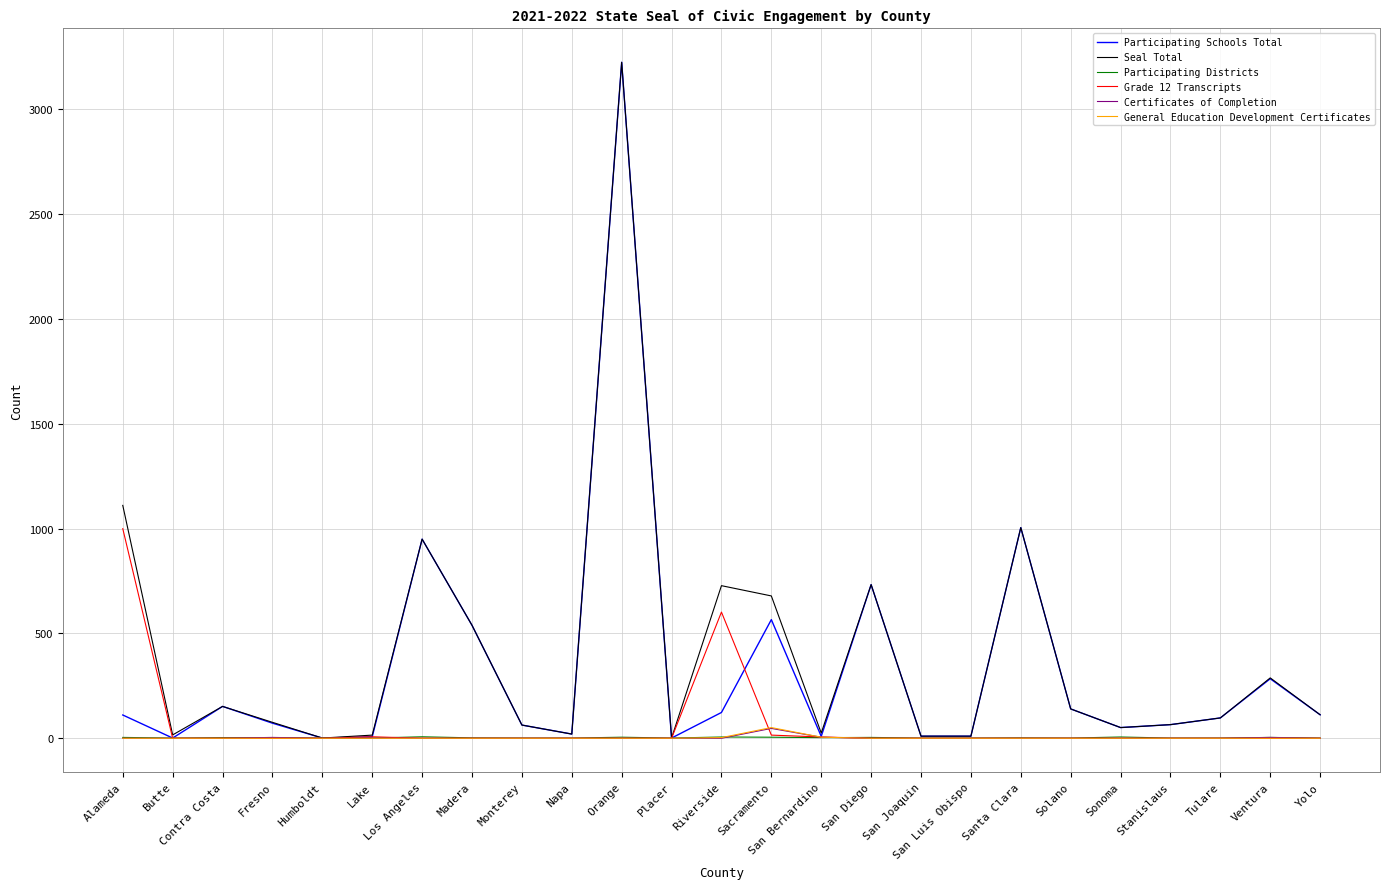

How many values in the Seal Total series are below 97?

12